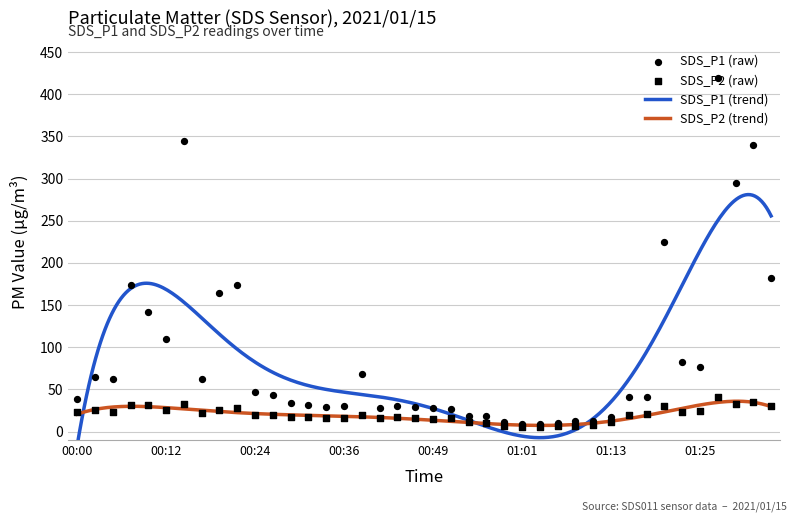

Which series has the widest spread of Y values?

SDS_P1